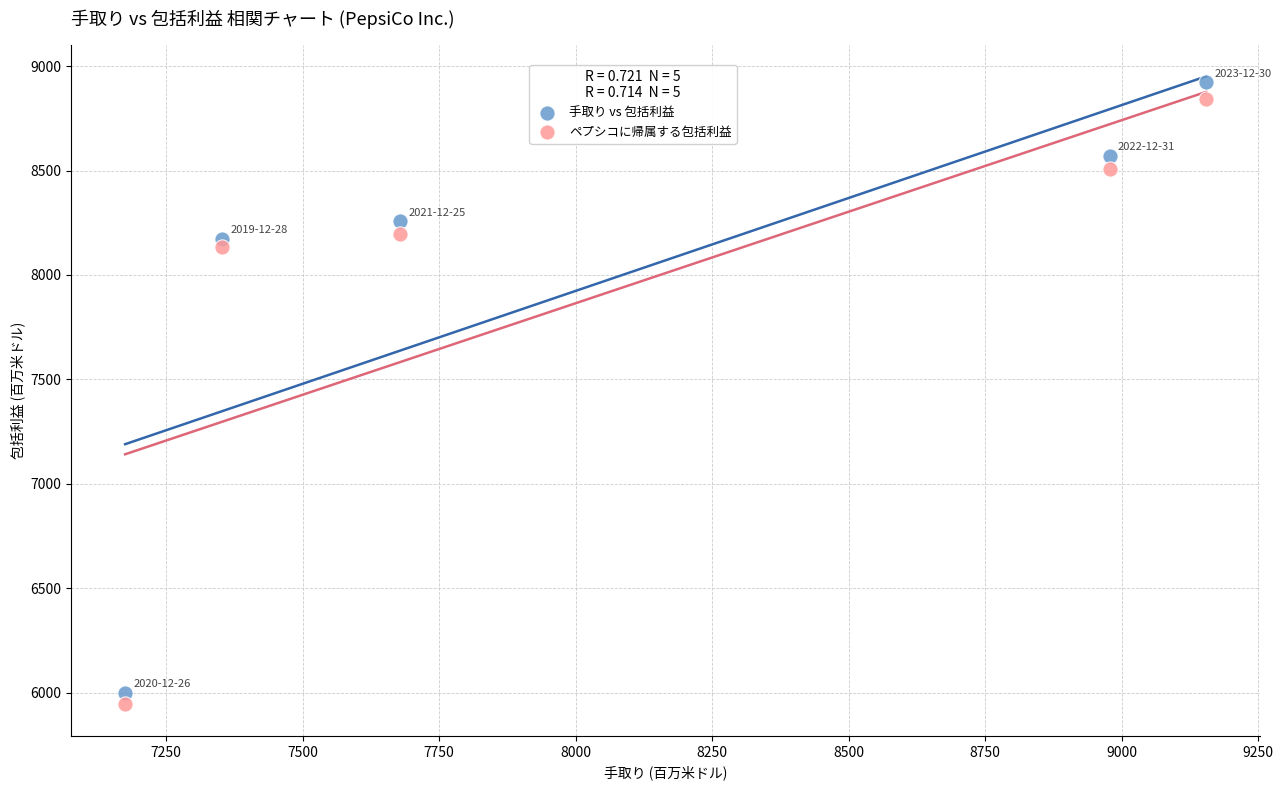

Which series has the widest spread of Y values?

手取り vs 包括利益